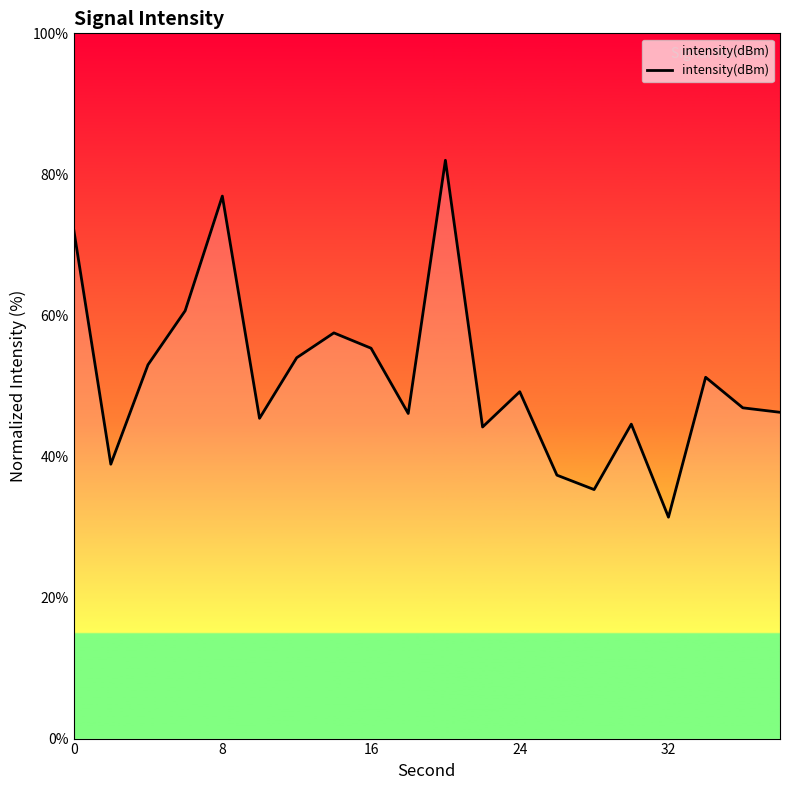

What is the maximum value shown in the chart?

82.0